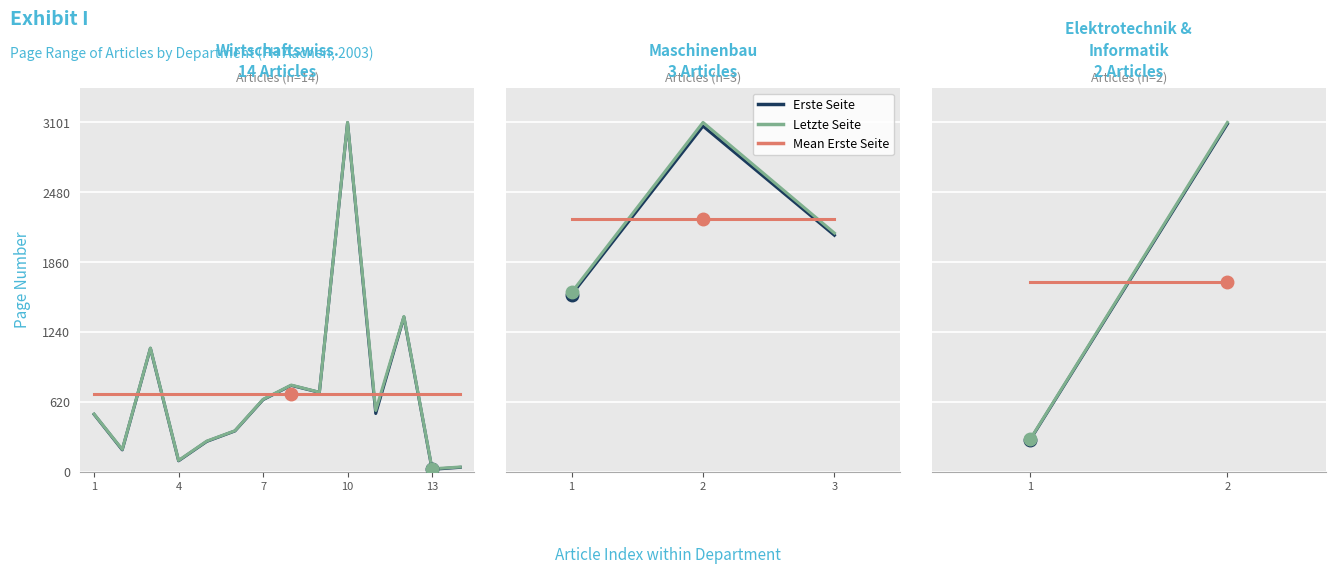

Is the value of Letzte Seite at 2 greater than the value of Erste Seite at 2?

Yes